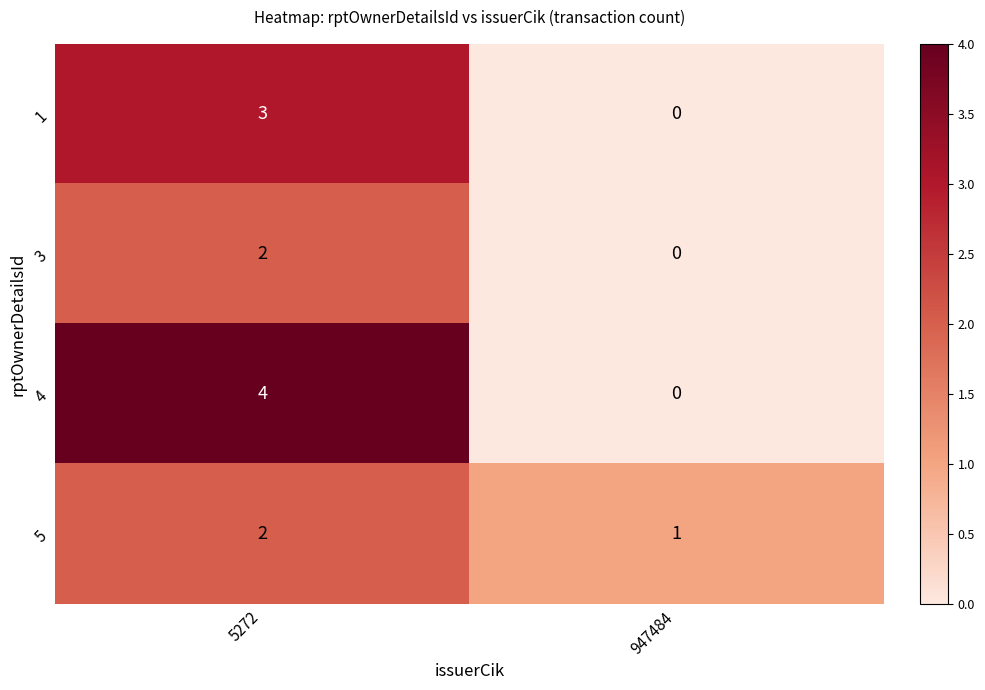

The value of 1 at 5272 is 3. True or false?

True